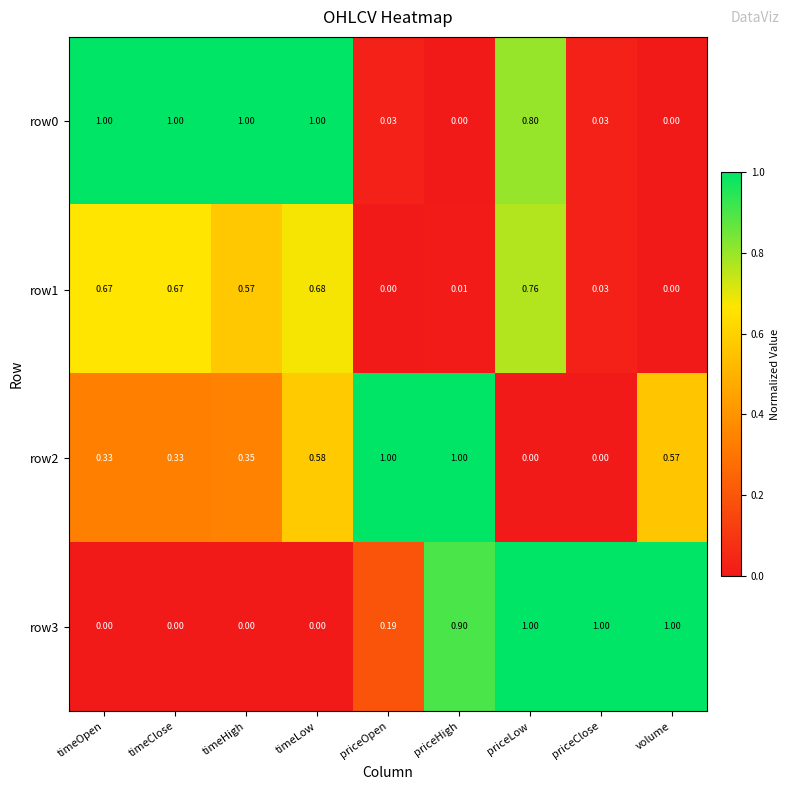

At which category is the sum across all series the highest?

priceLow